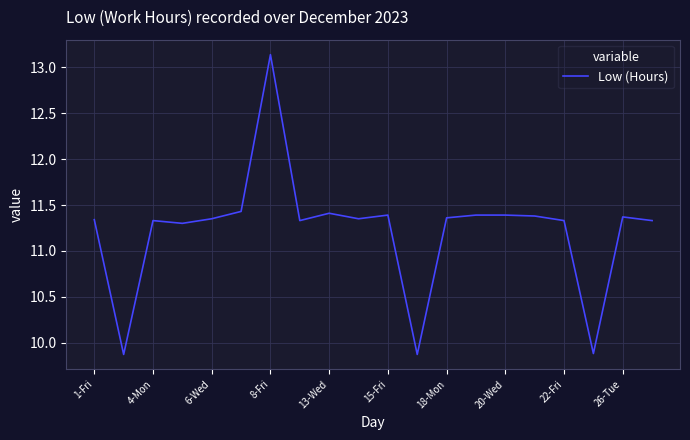

How many categories are shown in the chart?

20